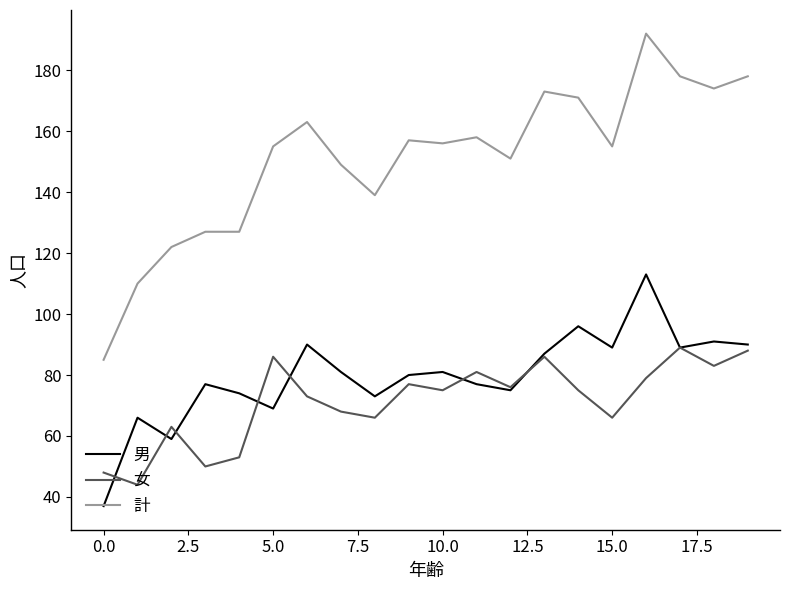

What is the minimum value shown in the chart?

37